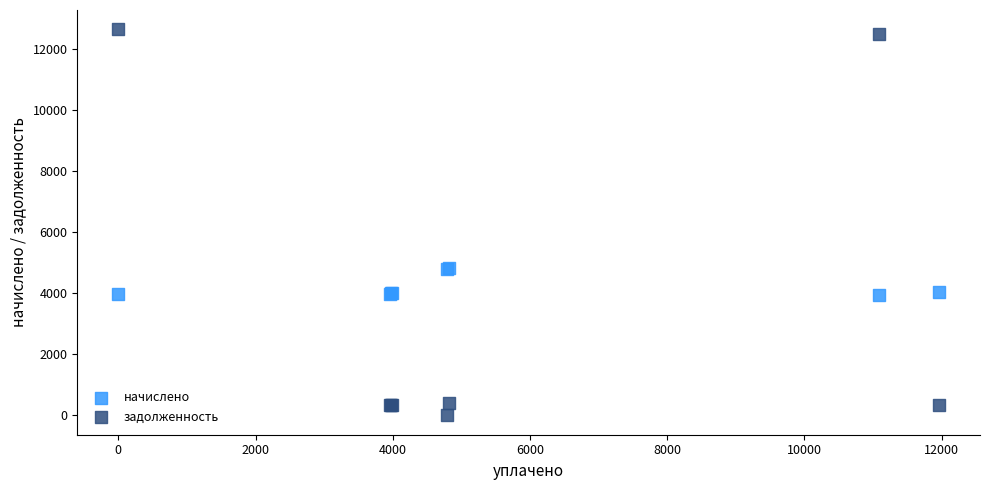

Which series reaches the minimum Y coordinate?

задолженность